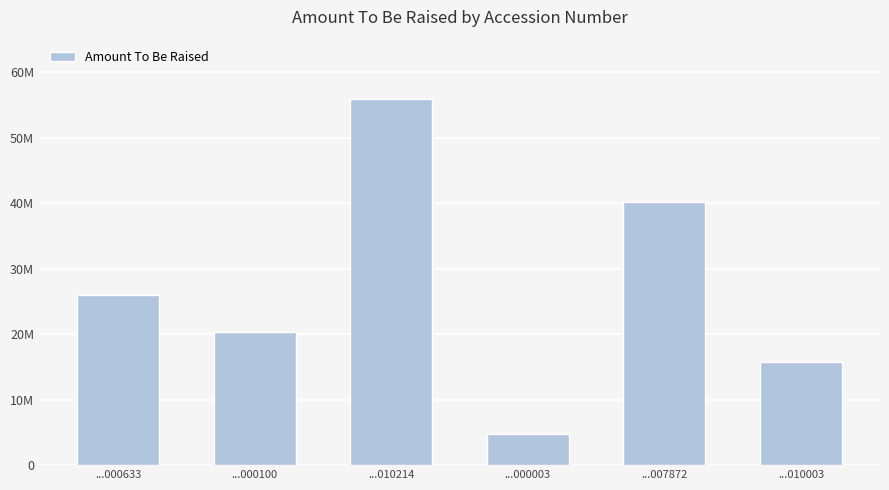

What is the difference between the values at ...000633 and ...010003?

10230167